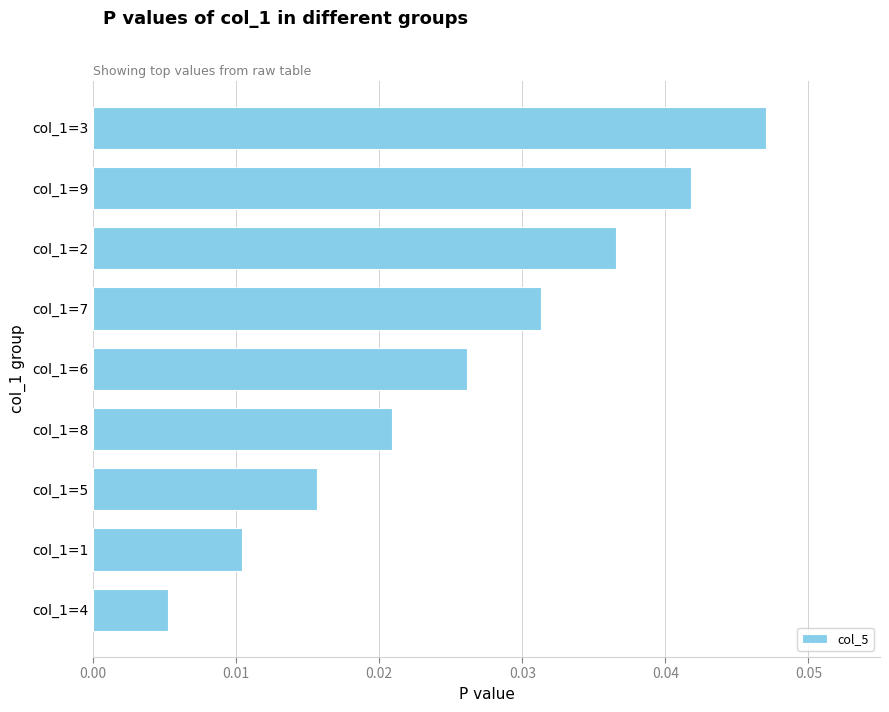

List the labels in order of value, smallest first.

col_1=4, col_1=1, col_1=5, col_1=8, col_1=6, col_1=7, col_1=2, col_1=9, col_1=3